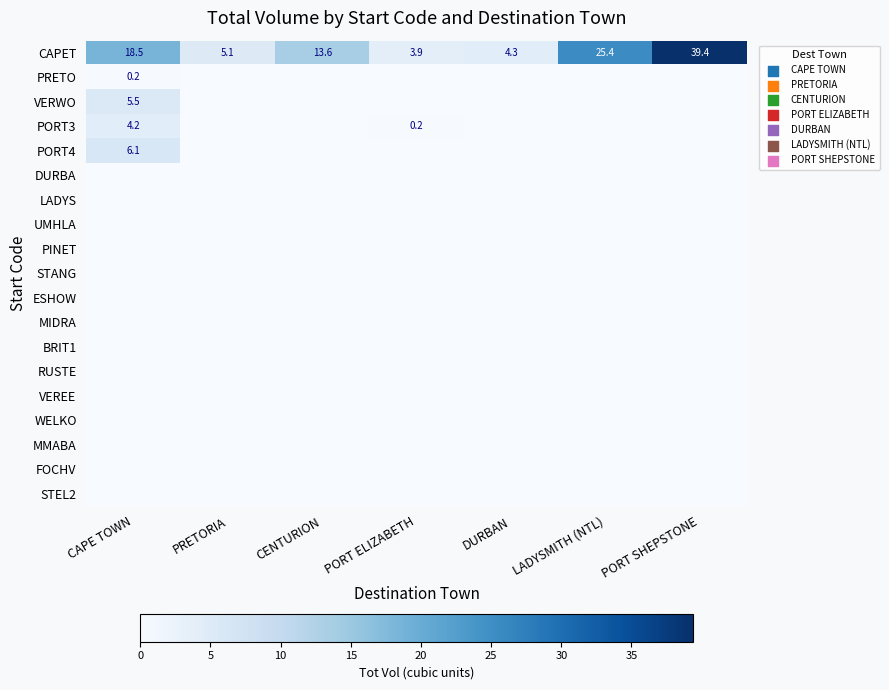

At which label does CAPET first exceed 13?

CAPE TOWN